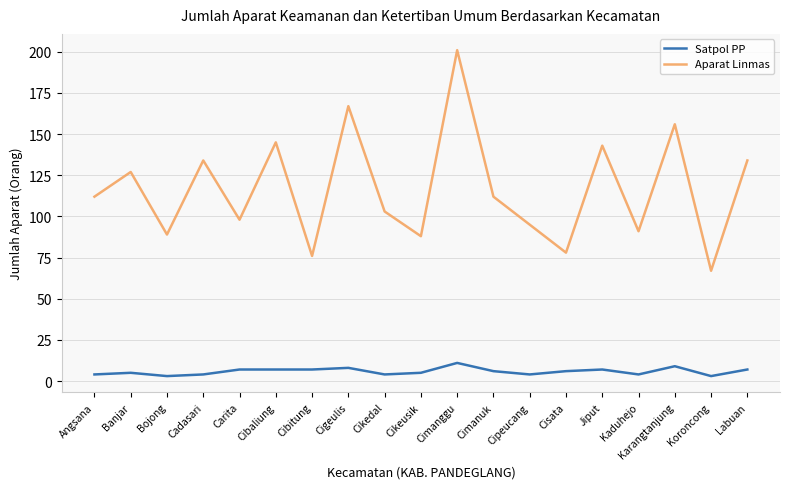

Reading left to right, what are all the values shown in this chart?

Satpol PP: 4	5	3	4	7	7	7	8	4	5	11	6	4	6	7	4	9	3	7
Aparat Linmas: 112	127	89	134	98	145	76	167	103	88	201	112	95	78	143	91	156	67	134